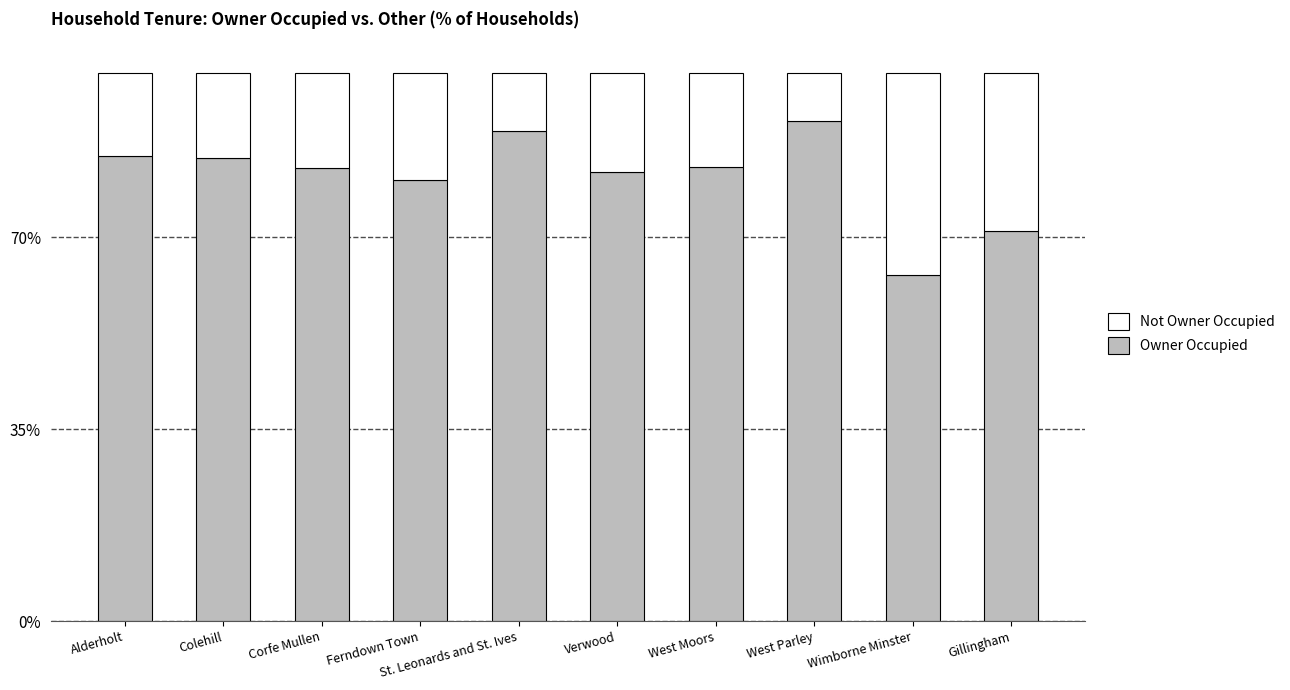

What is the total value across all series at Corfe Mullen?

100.0